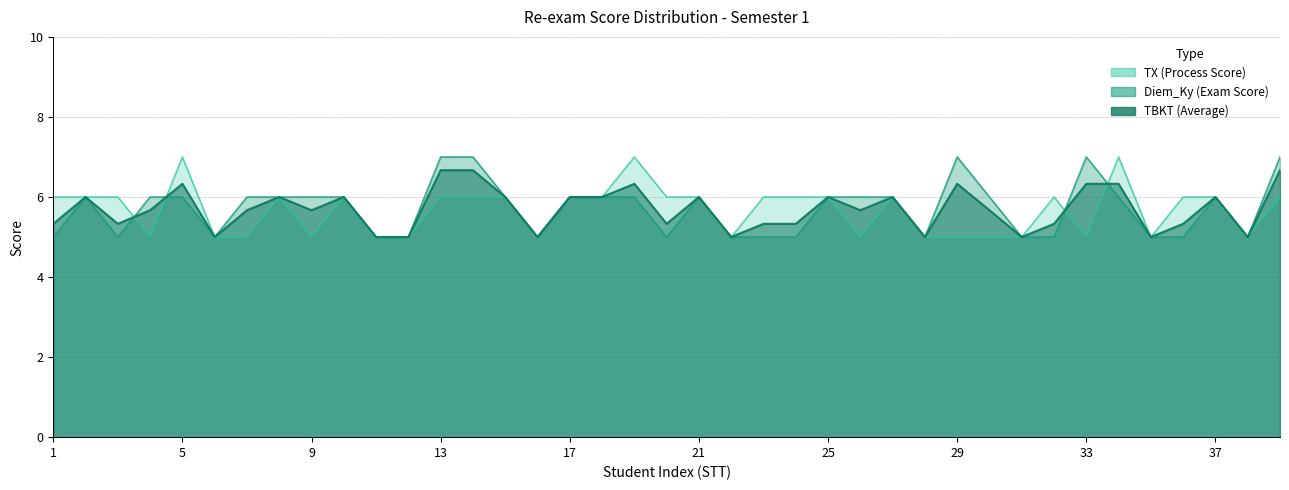

What is the average value of the TBKT series?

5.7